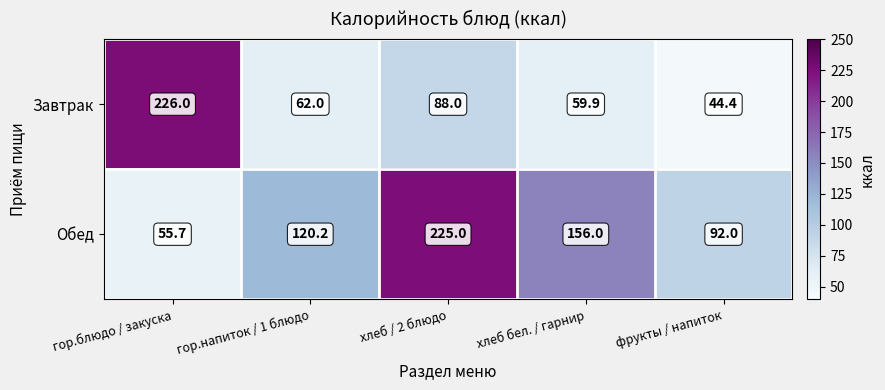

Reading left to right, transcribe all the data shown in this chart.

Завтрак: 226.0	62.0	88.0	59.9	44.4
Обед: 55.7	120.2	225.0	156.0	92.0